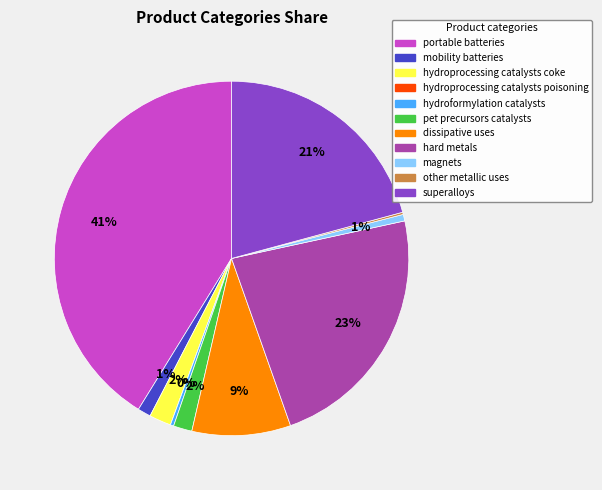

To the nearest percent, what percentage of the pie is hydroprocessing catalysts coke?

2%